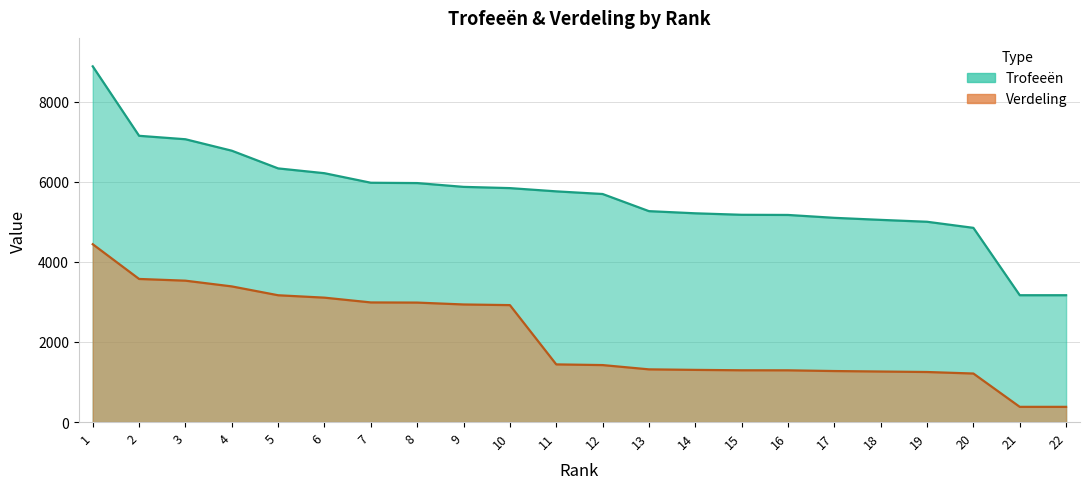

List the series in order of their overall mean, lowest first.

Verdeling, Trofeeën